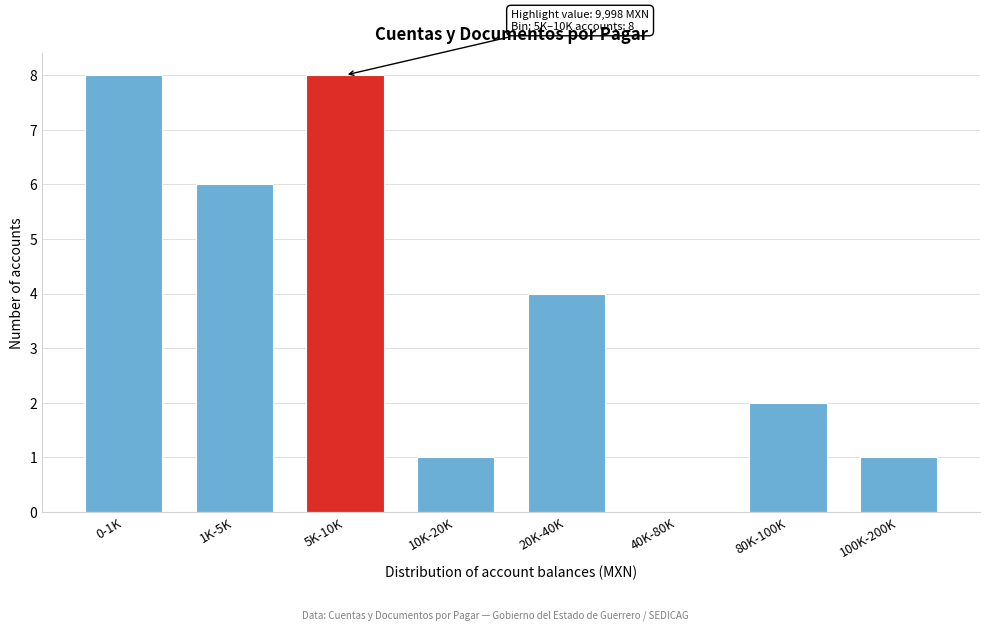

Reading left to right, list all the values displayed in this chart.

0-1K=8	1K-5K=6	5K-10K=8	10K-20K=1	20K-40K=4	40K-80K=0	80K-100K=2	100K-200K=1